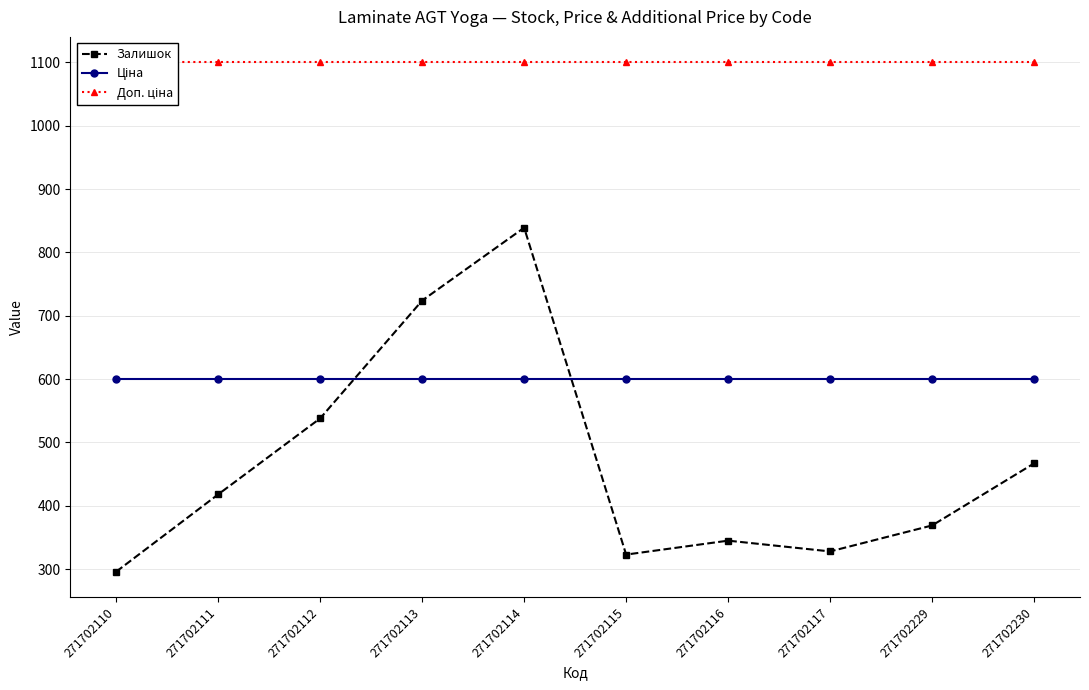

How many series are shown in this chart?

3